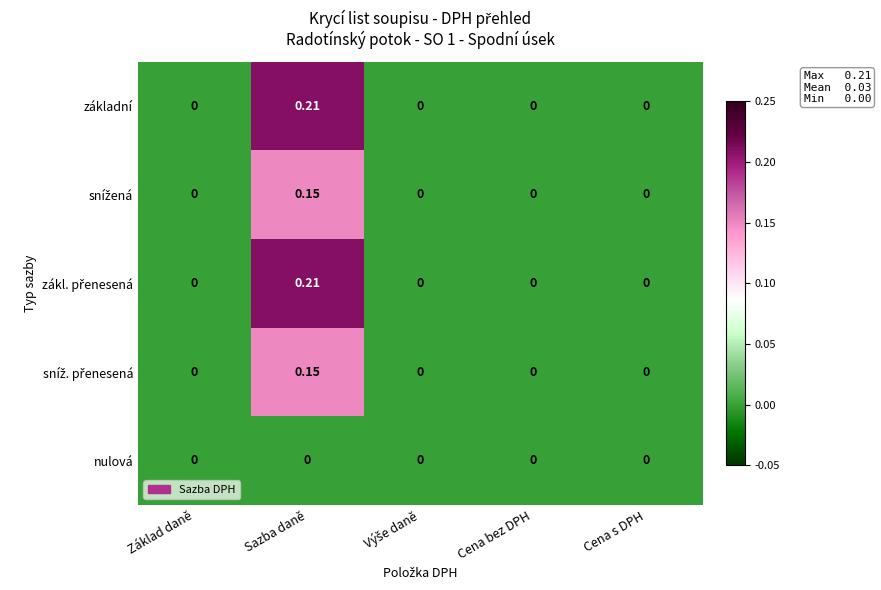

How many positive values does the základní series have?

1